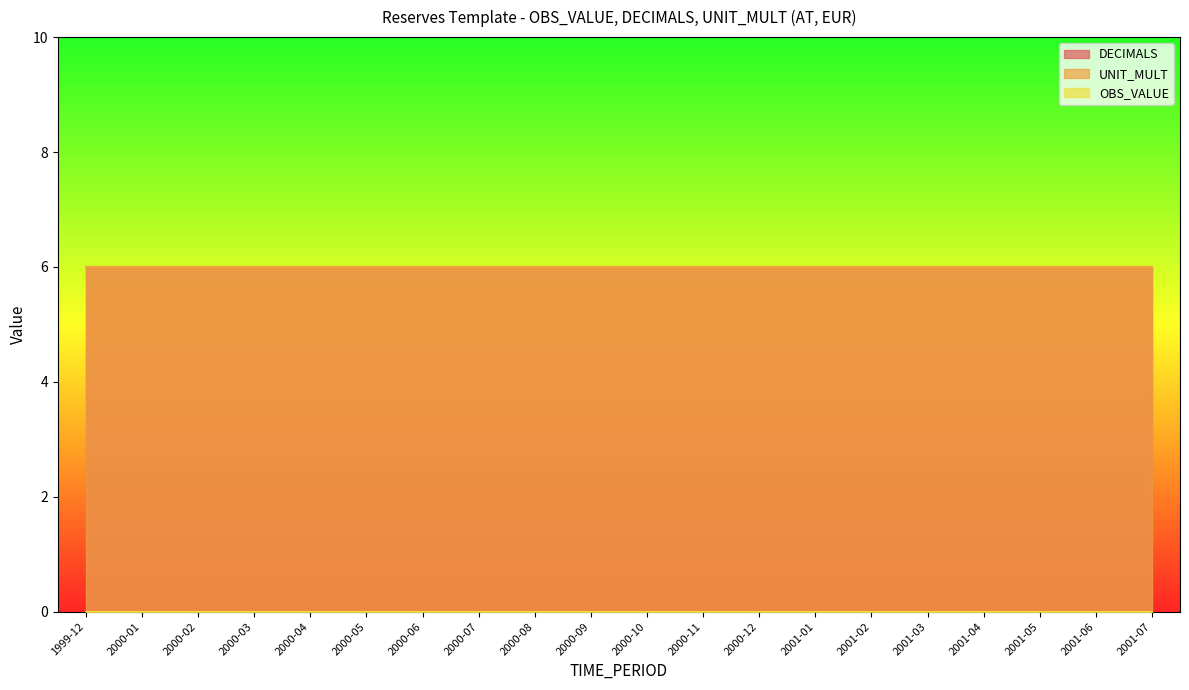

Which series has the largest total across all categories?

DECIMALS